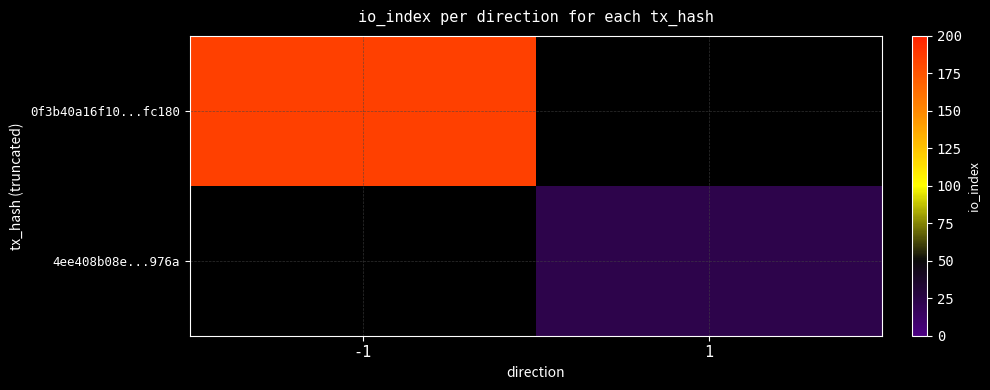

Which label corresponds to the smallest value in the chart?

1